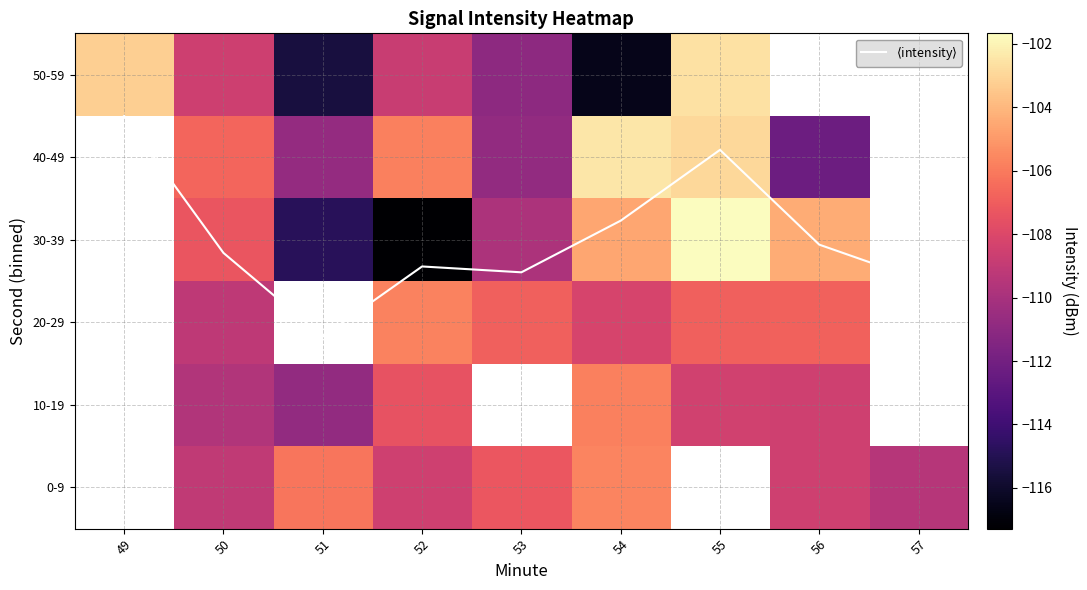

Is the value of 40-49 at 51 greater than the value of 0-9 at 51?

No